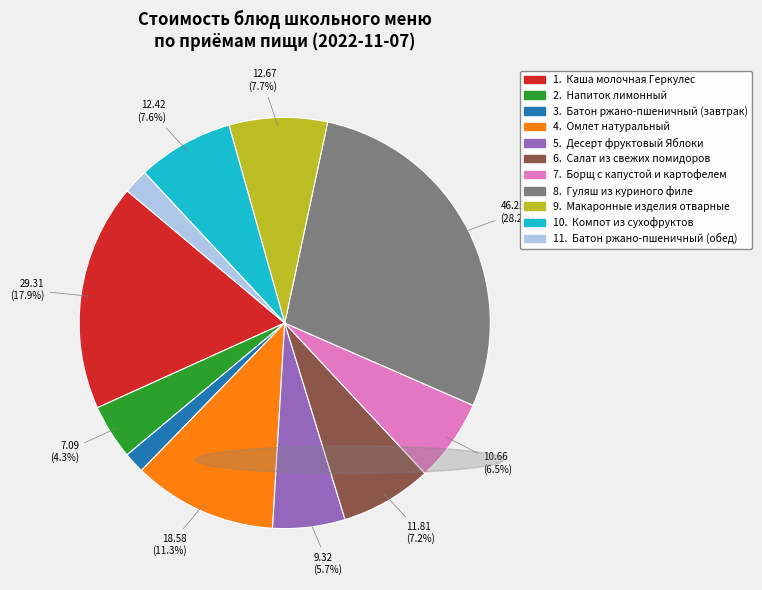

Does any single category account for the majority?

No